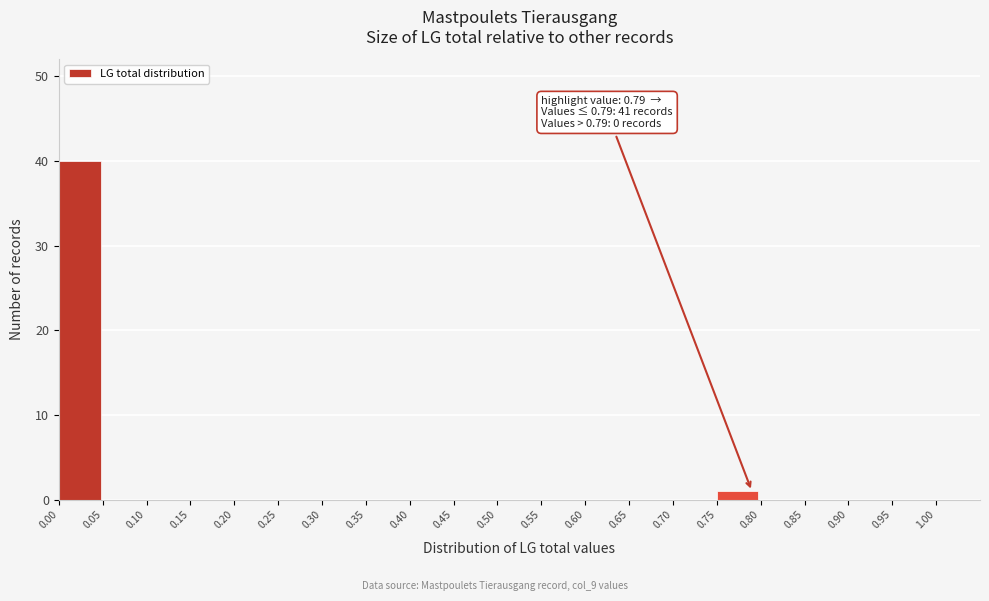

Over which range of the x-axis is the bar tallest?

0.00 to 0.05